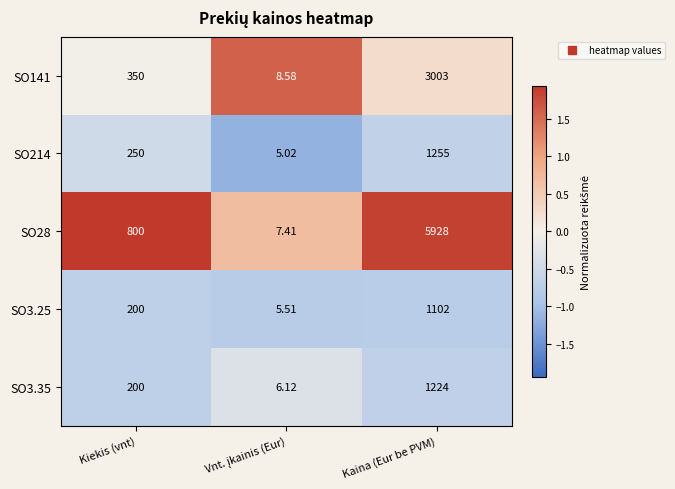

At which category does the chart reach its peak across all series?

Kaina (Eur be PVM)